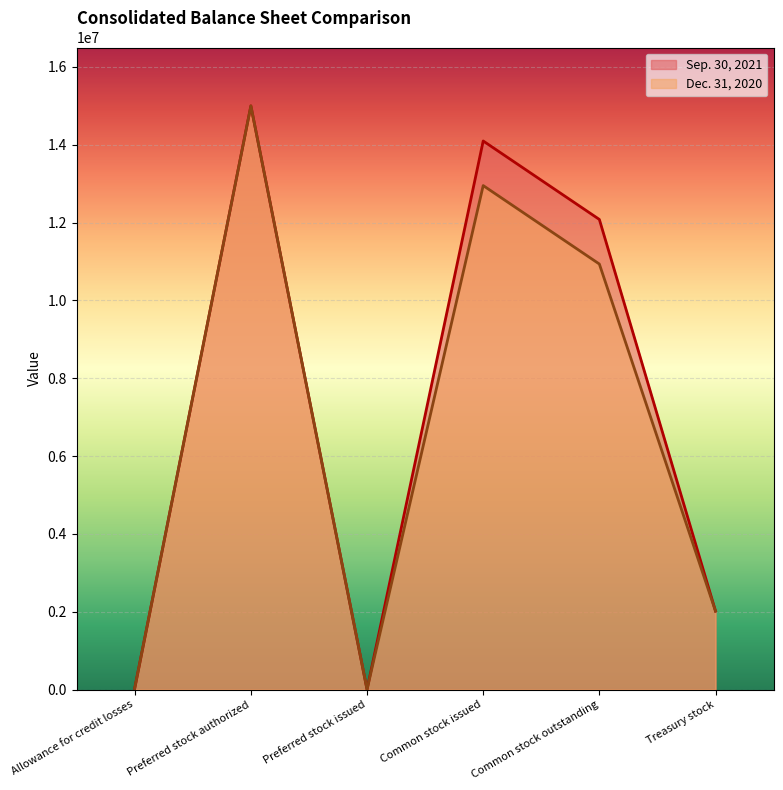

True or false: Dec. 31, 2020 and Sep. 30, 2021 cross at least once.

False